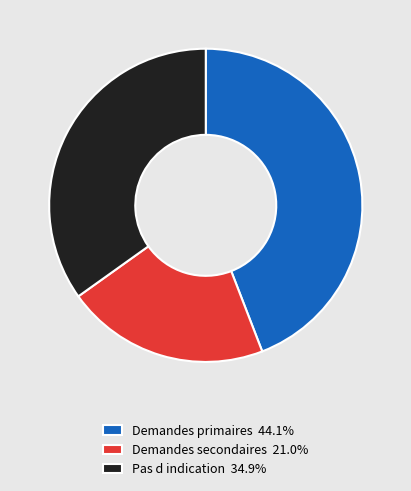

Which category has the smallest portion of the pie?

Demandes secondaires